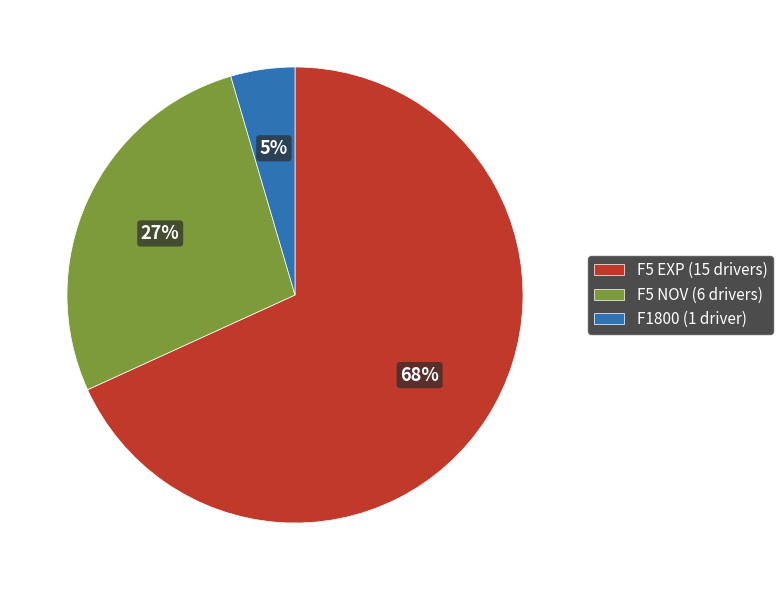

What is the smallest slice in the pie chart?

F1800